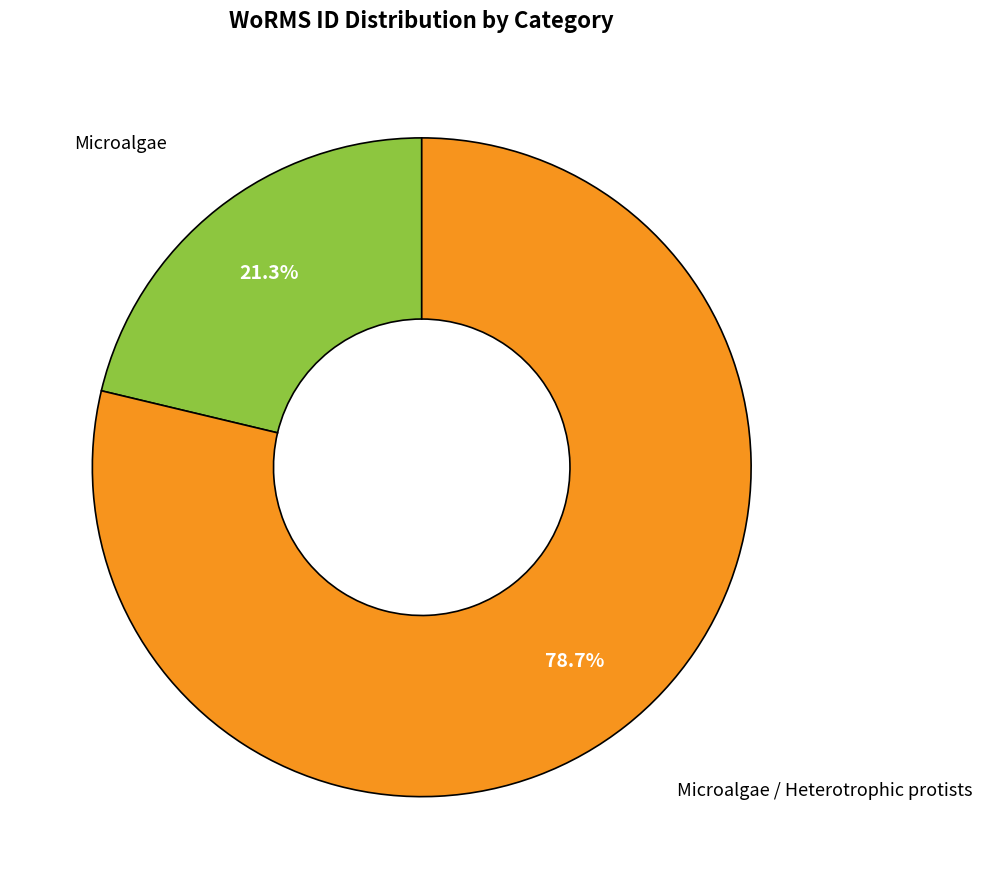

Does any single category account for the majority?

Yes